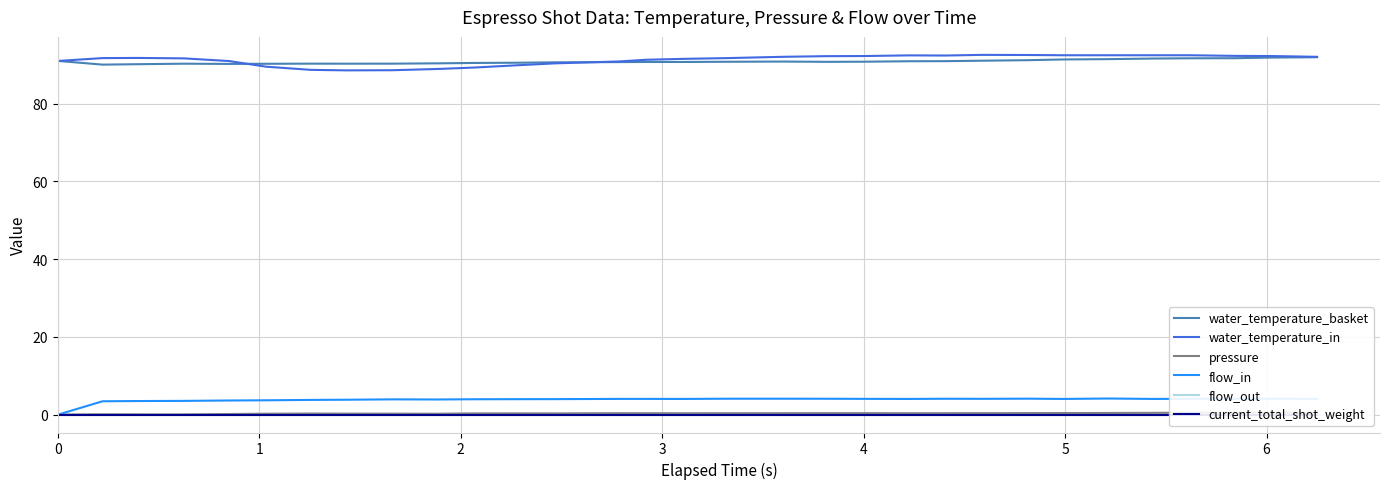

How many lines are shown in the chart?

6